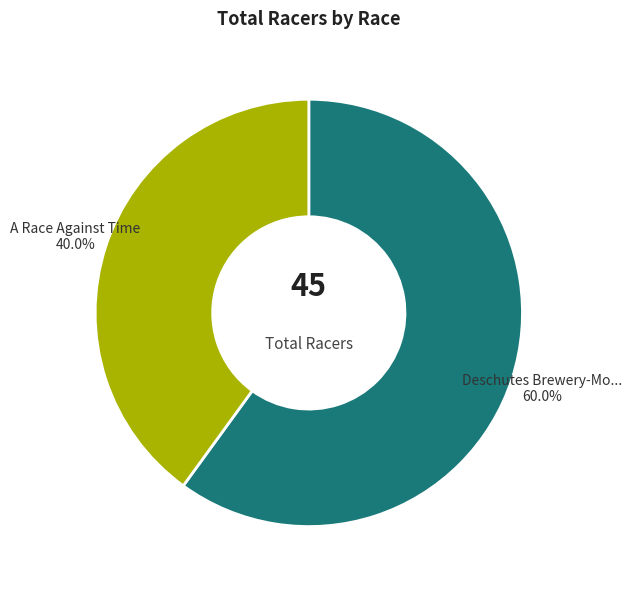

Does any single category account for the majority?

Yes